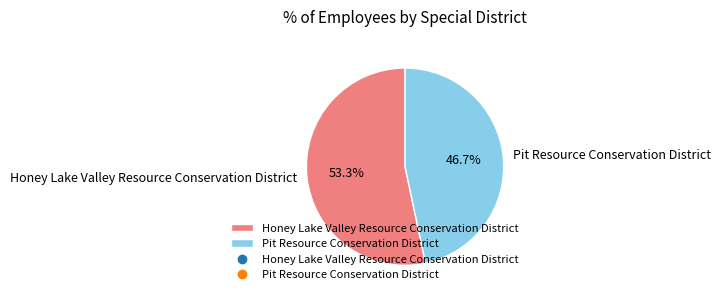

How many slices are in this pie chart?

2